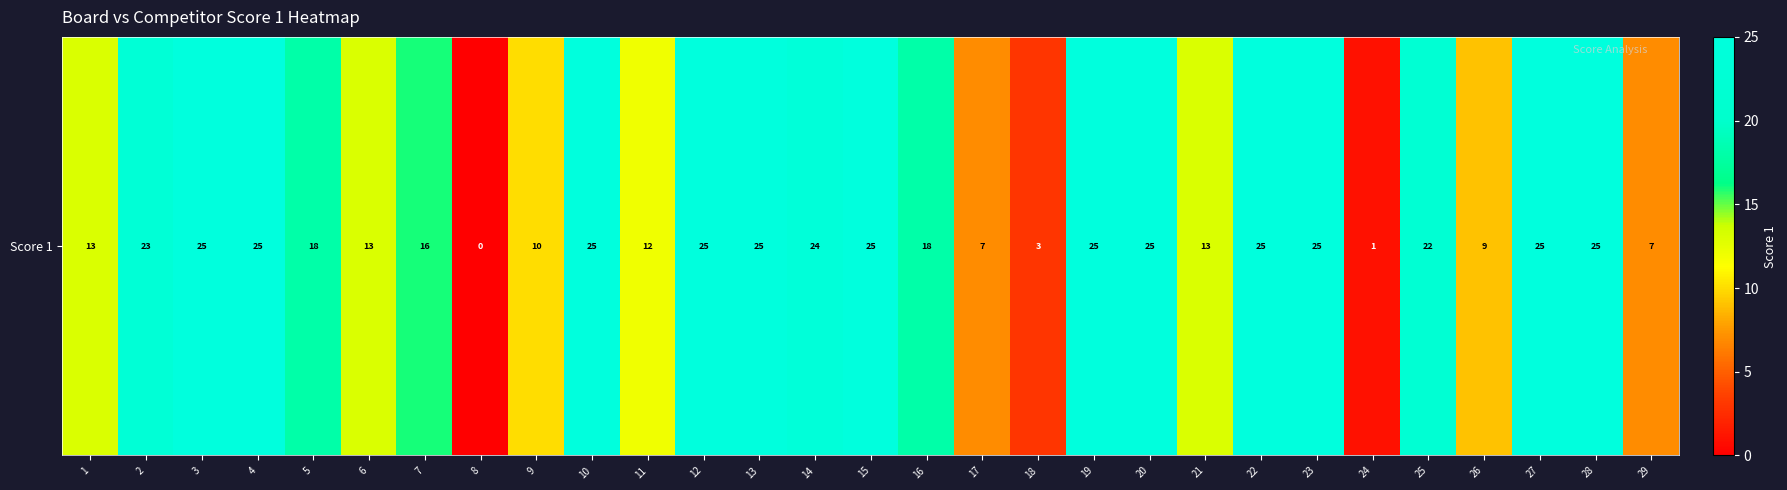

Reading left to right, extract all data points from this chart.

1=13	2=23	3=25	4=25	5=18	6=13	7=16	8=0	9=10	10=25	11=12	12=25	13=25	14=24	15=25	16=18	17=7	18=3	19=25	20=25	21=13	22=25	23=25	24=1	25=22	26=9	27=25	28=25	29=7